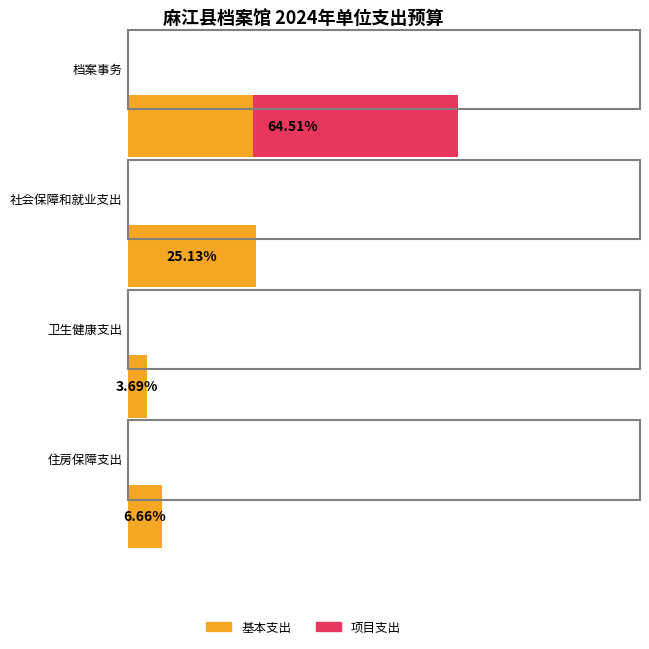

How many bars are there in each group?

2